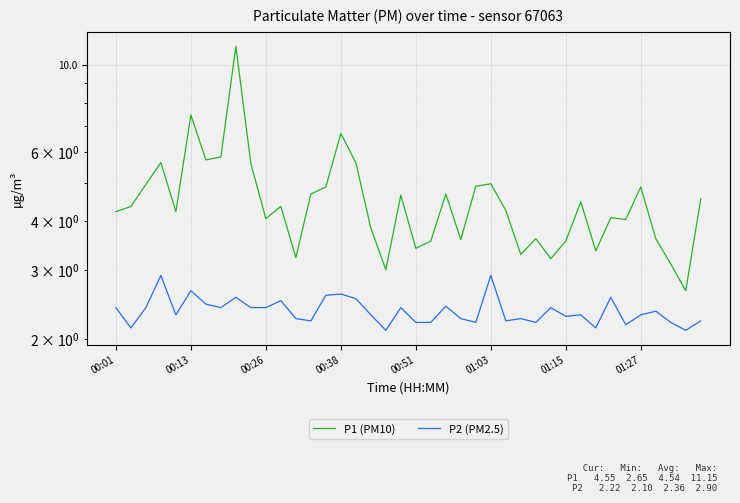

What are all the series names shown in the legend?

P1 (PM10), P2 (PM2.5)